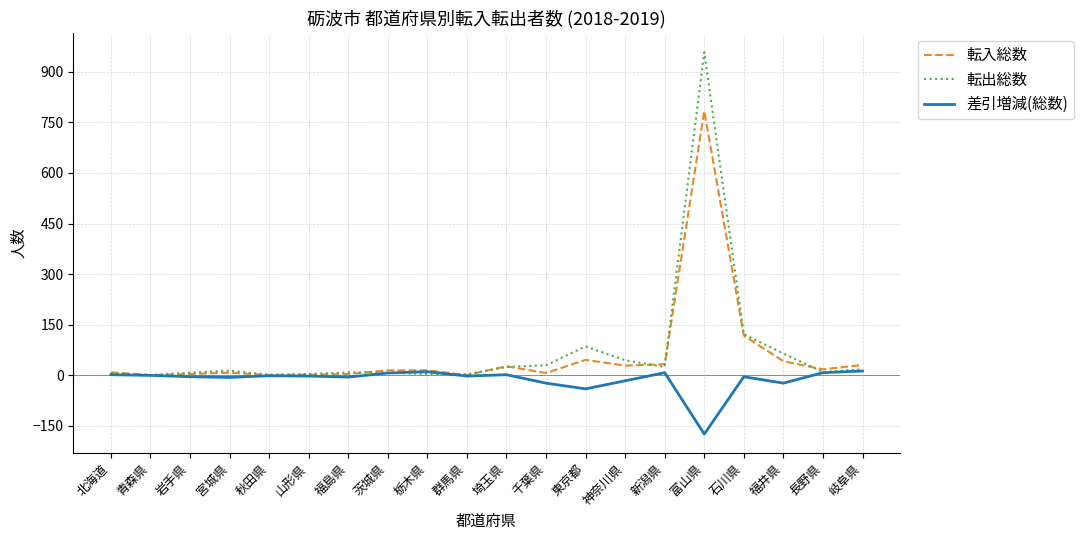

The value of 転出総数 at 栃木県 is 4. True or false?

True